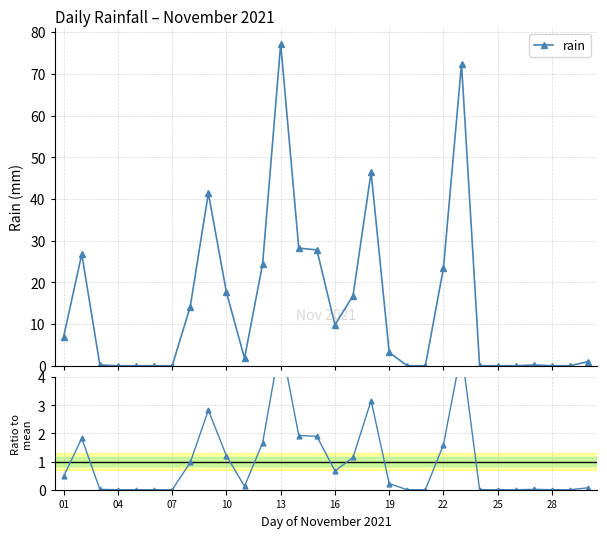

True or false: rain has more than 2 interior local peaks.

True